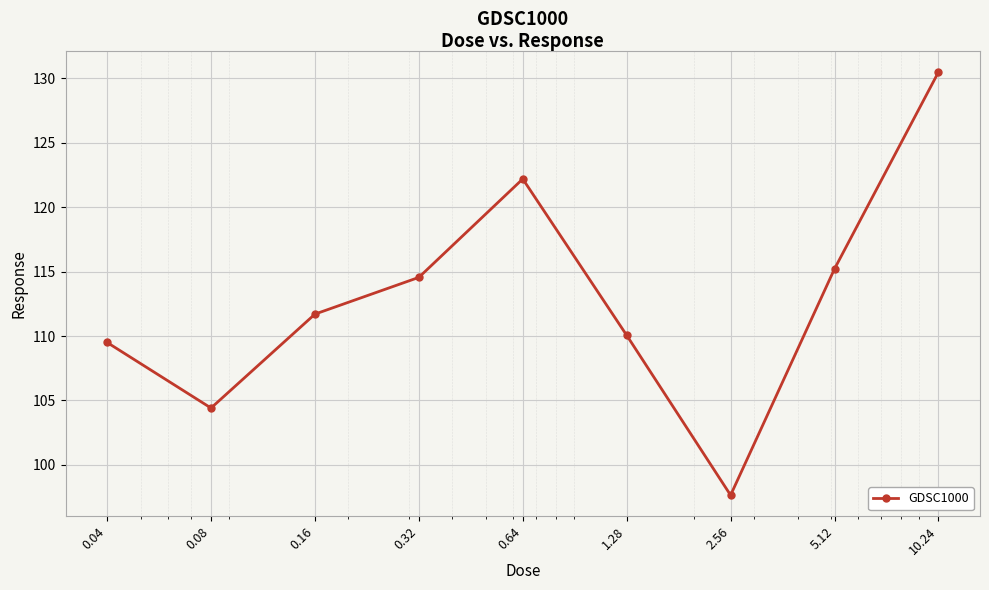

How many lines are shown in the chart?

1